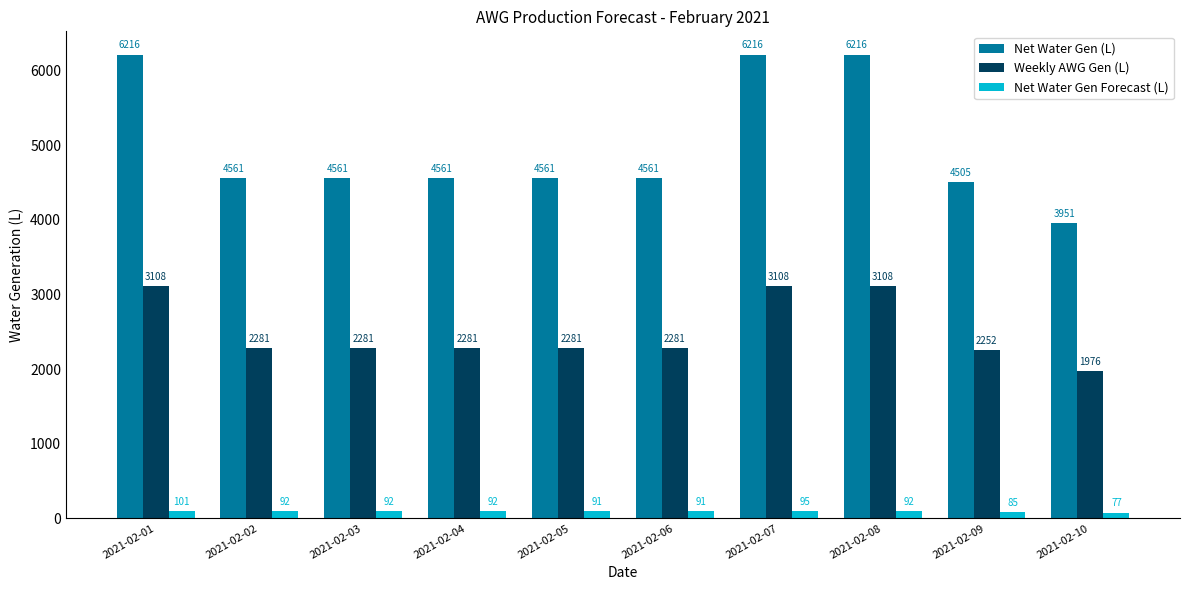

Between 2021-02-09 and 2021-02-10, which series saw the biggest shift?

Net Water Gen (L)